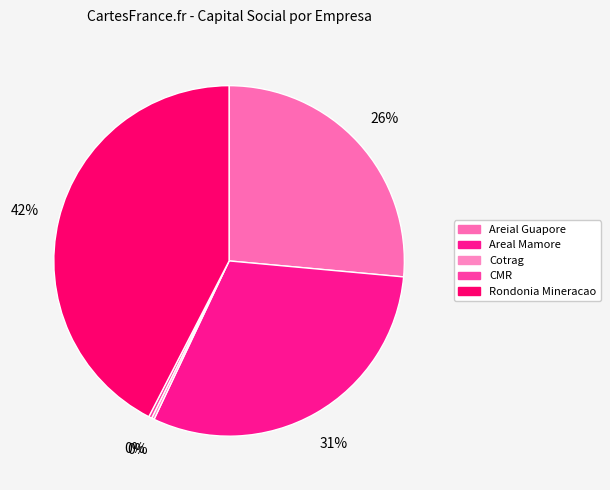

To the nearest percent, what is the difference between the largest and smallest slice percentages?

42%